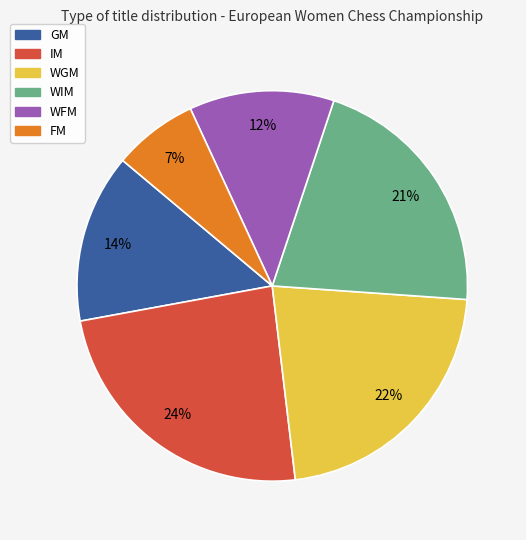

To the nearest percent, what is the combined percentage of WFM and FM?

19%